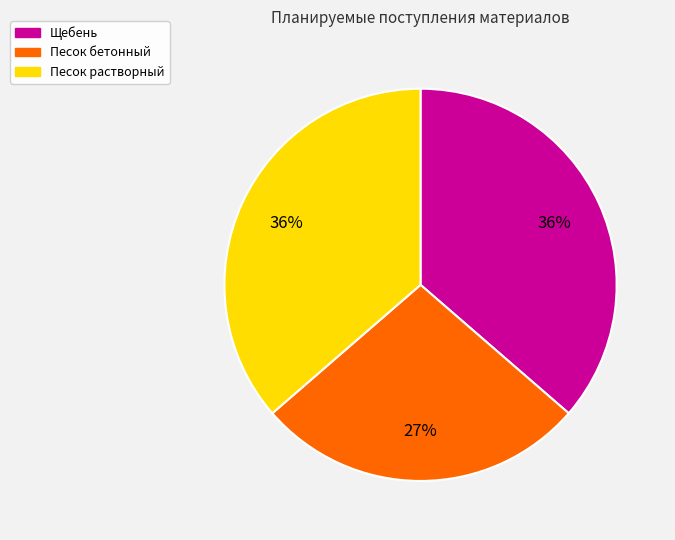

To the nearest percent, what is the difference between the largest and smallest slice percentages?

9%